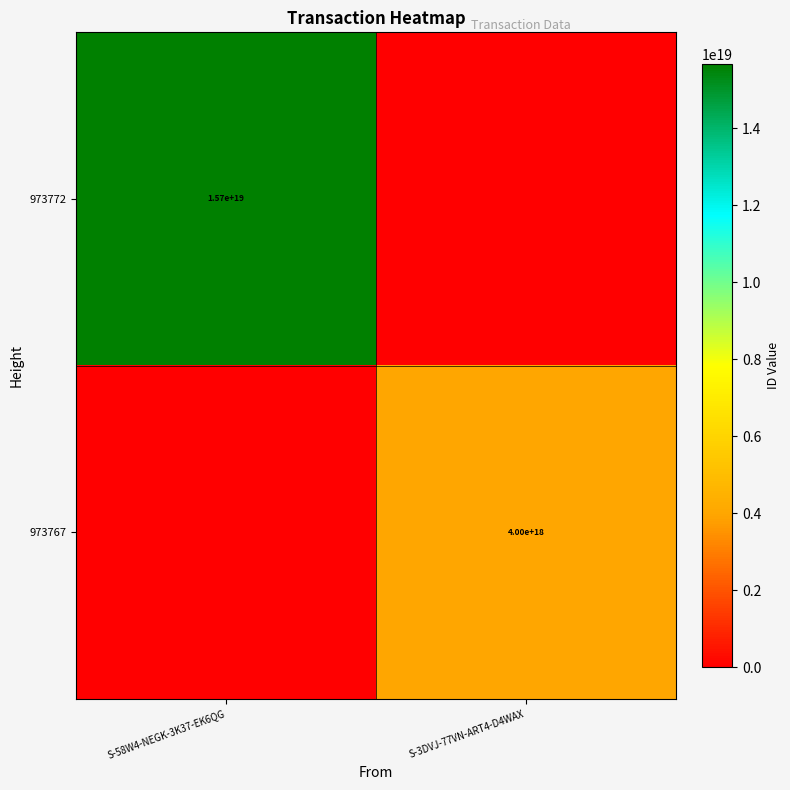

The 973772 series shows 15700000000000000000 at S-58W4-NEGK-3K37-EK6QG. True or false?

True